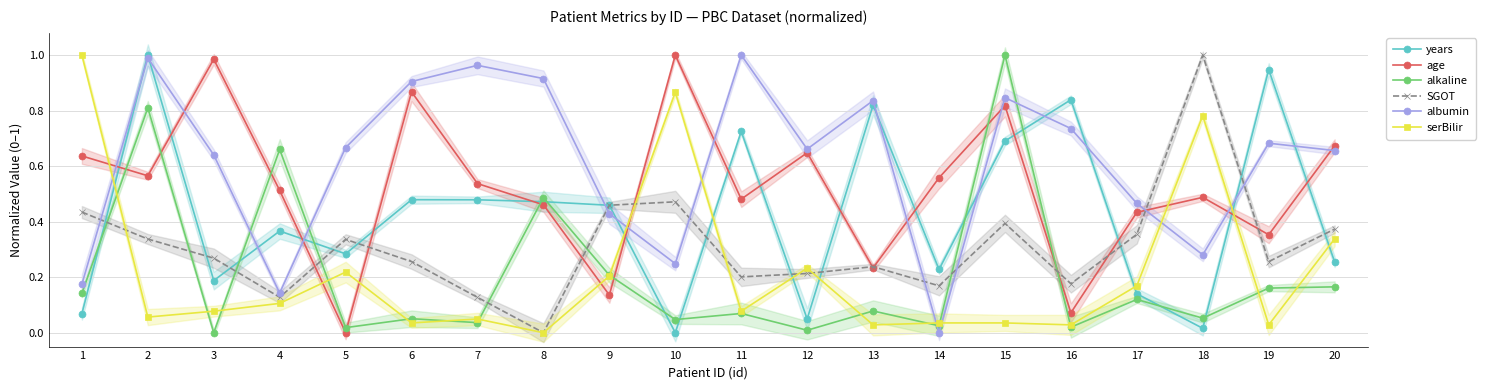

Where is the first local minimum for age?

2